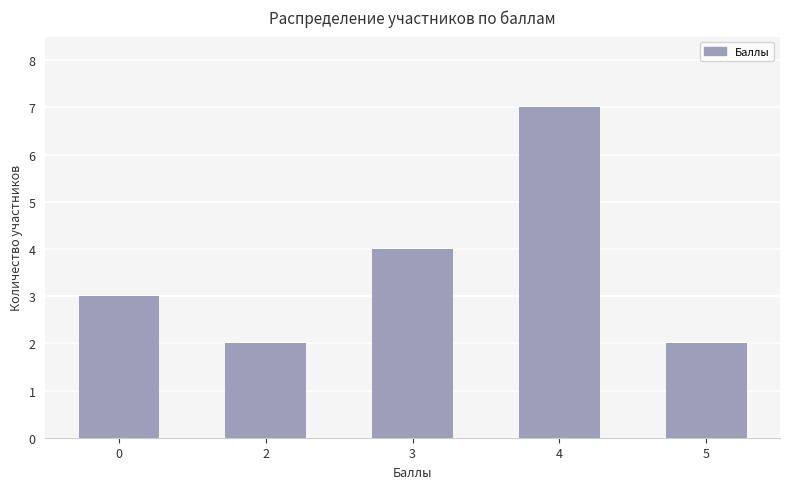

Which label corresponds to the largest value in the chart?

4